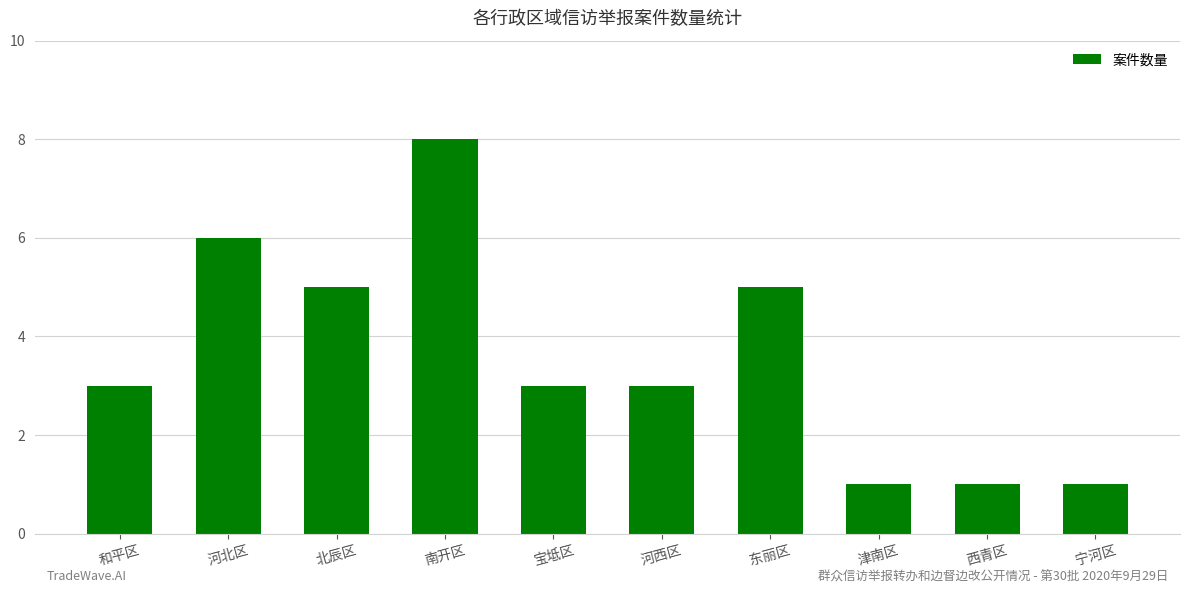

Read the value at 河西区.

3